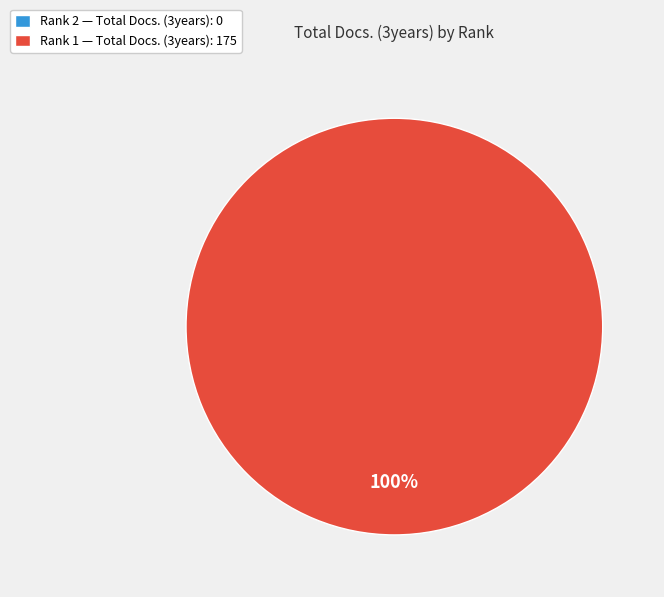

Which category accounts for the majority?

Rank 1